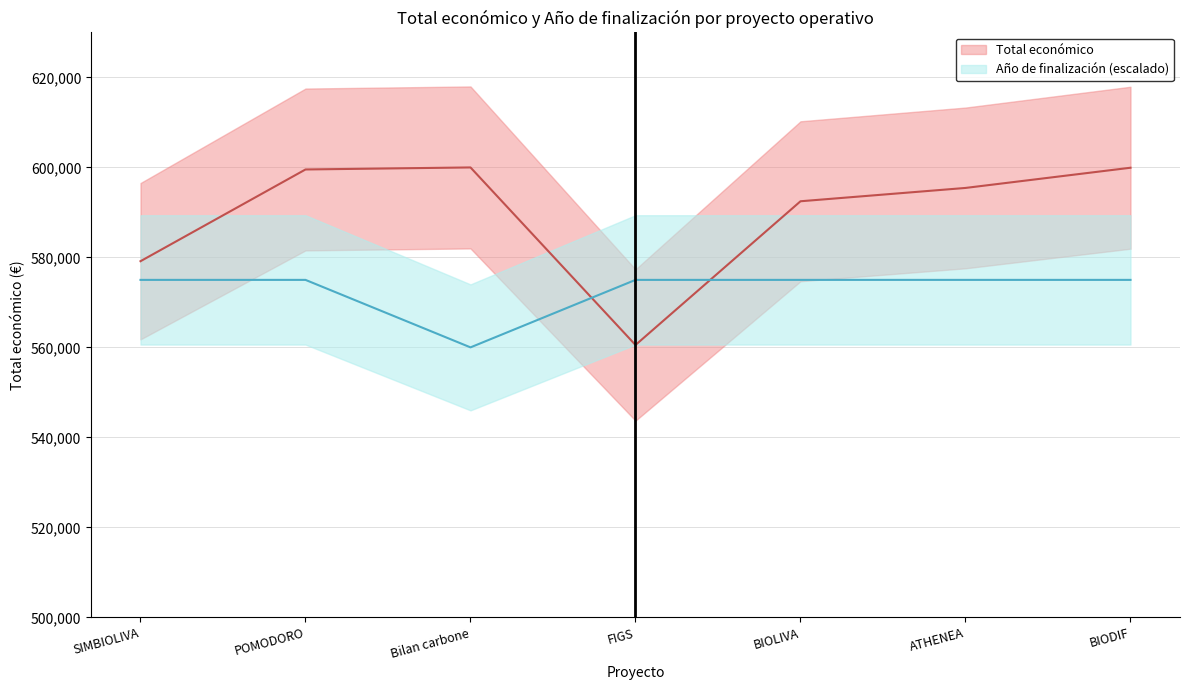

Where is the first local minimum?

FIGS